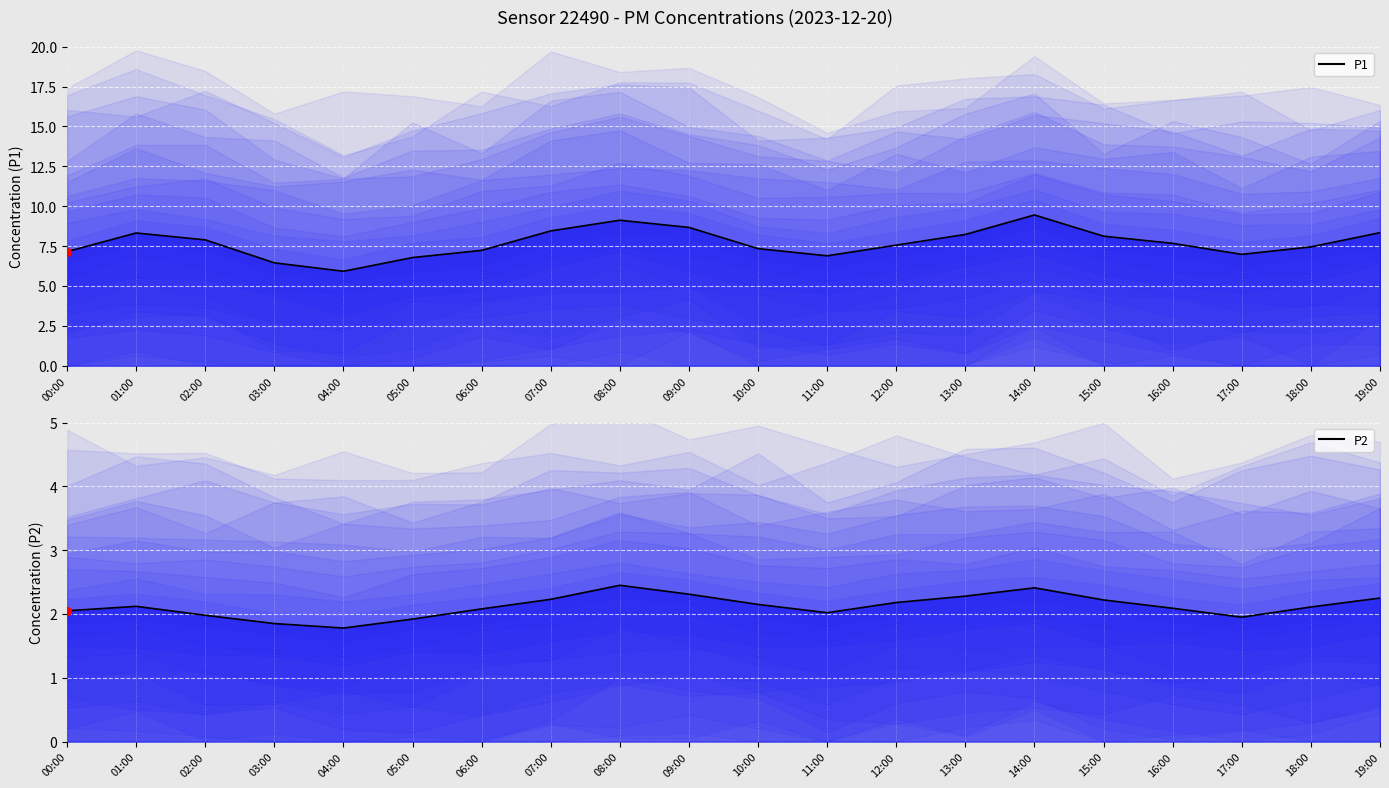

At how many categories does at least one series exceed 9?

2